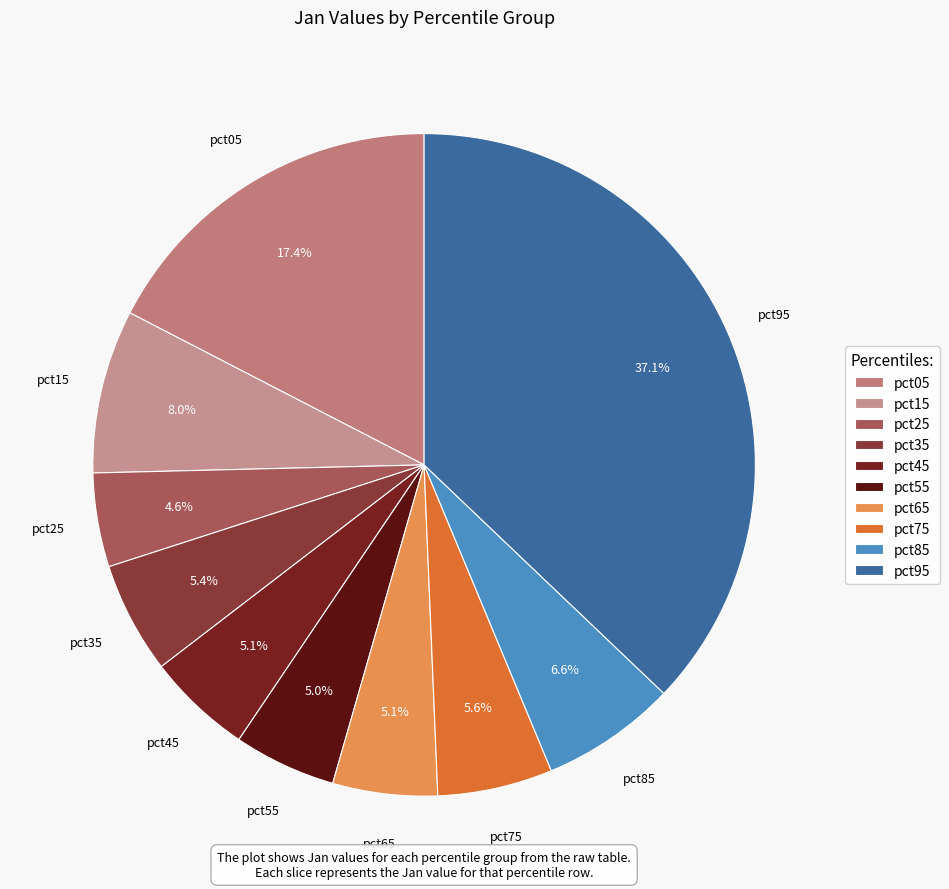

Is it true that pct65 is 5% of the pie?

True